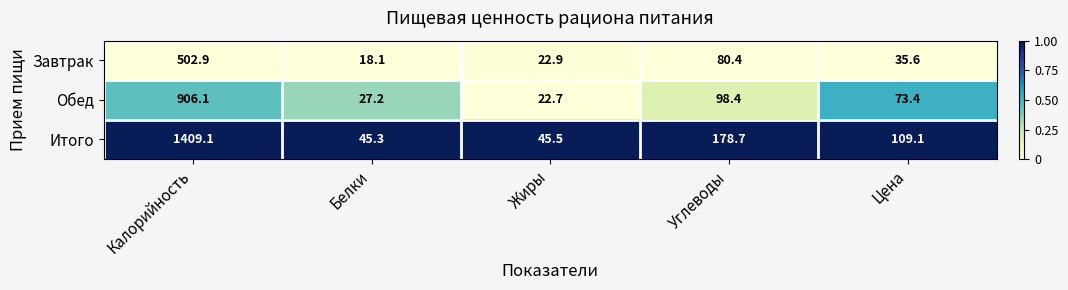

What is the total value across all series at Белки?

90.6